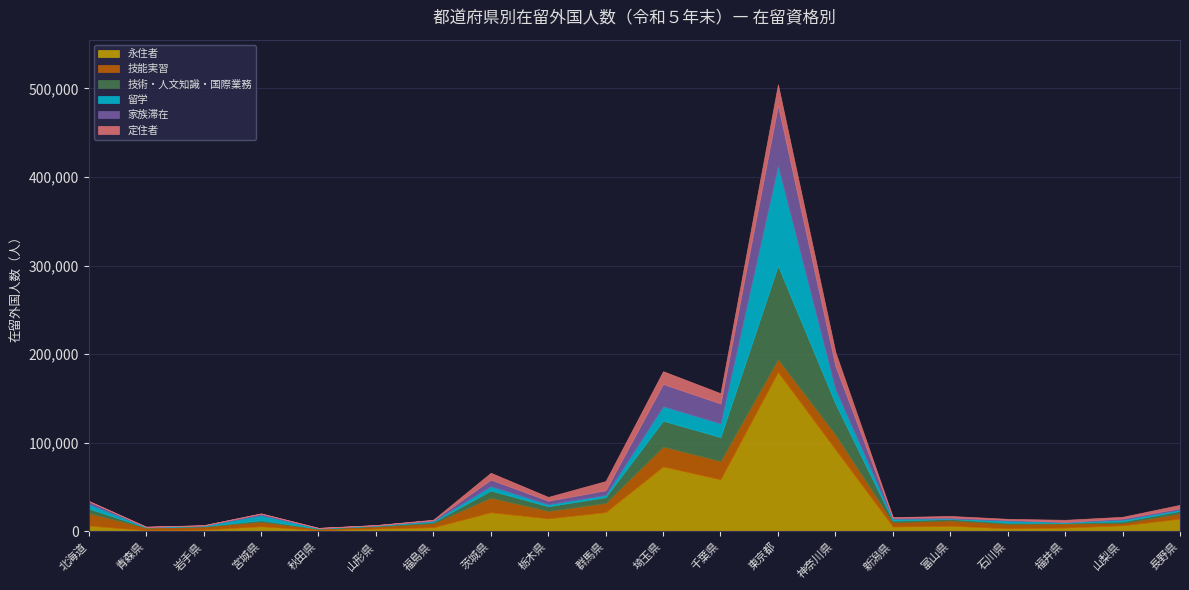

Rank the series by their maximum value, from lowest to highest.

技能実習, 定住者, 家族滞在, 技術・人文知識・国際業務, 留学, 永住者